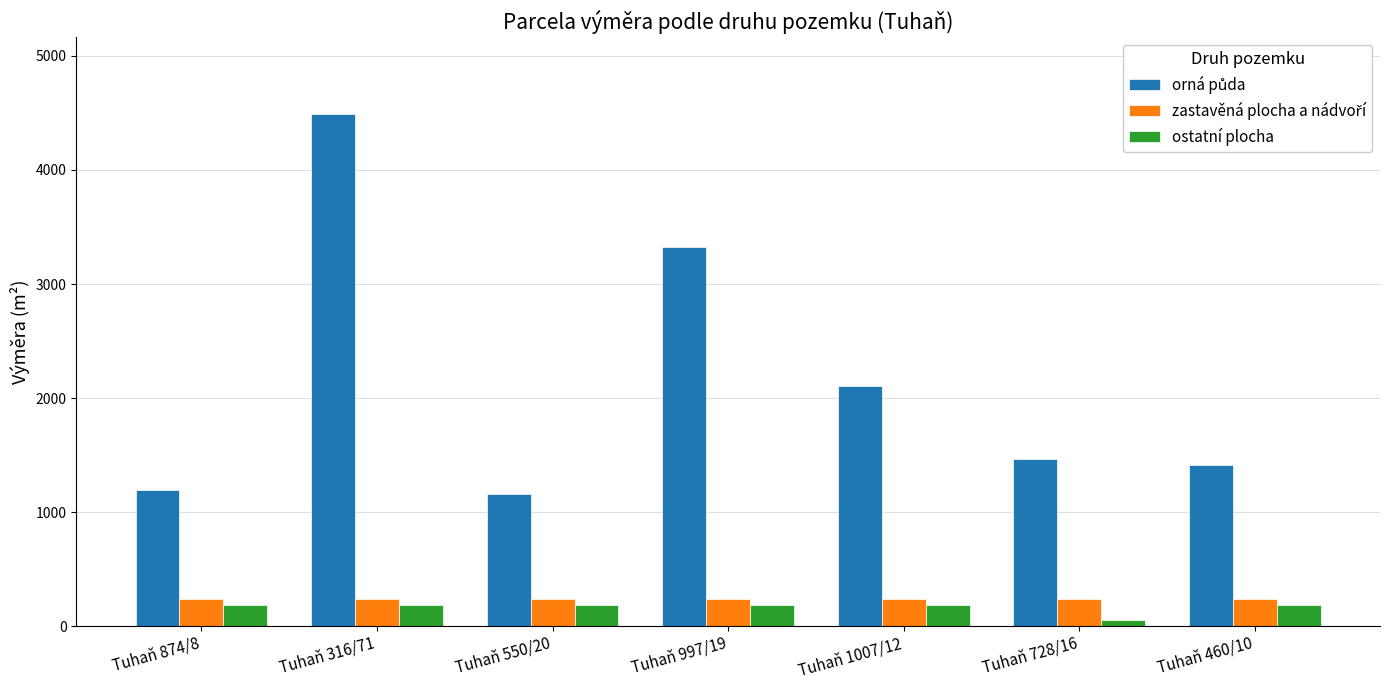

At which category is the sum across all series the highest?

Tuhaň 316/71